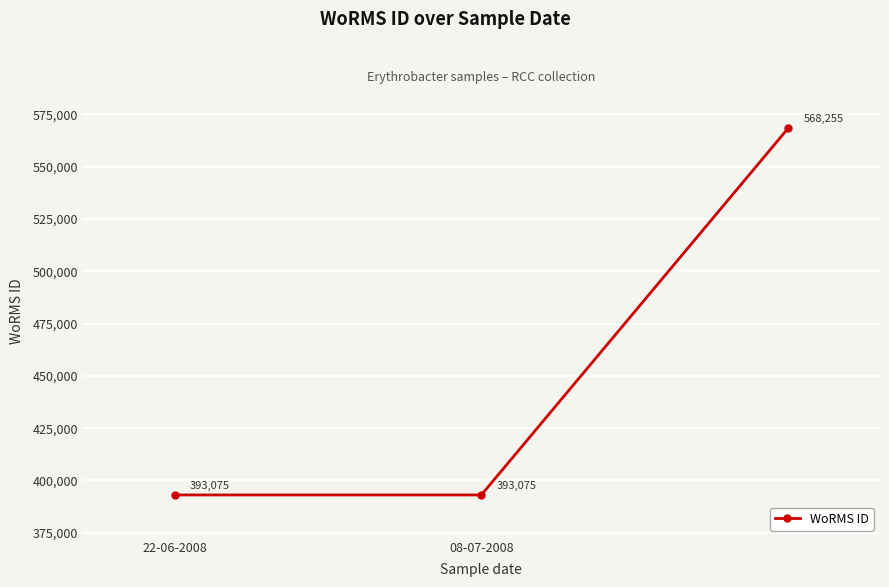

Reading left to right, list all the values displayed in this chart.

393075	393075	568255